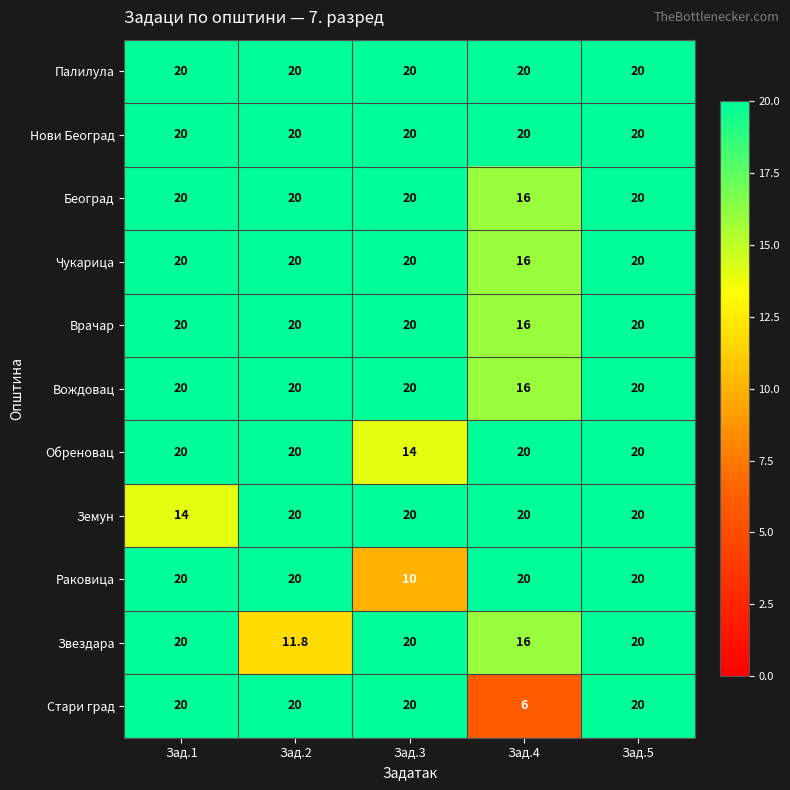

The Чукарица series shows 20.0 at Зад.5. True or false?

True